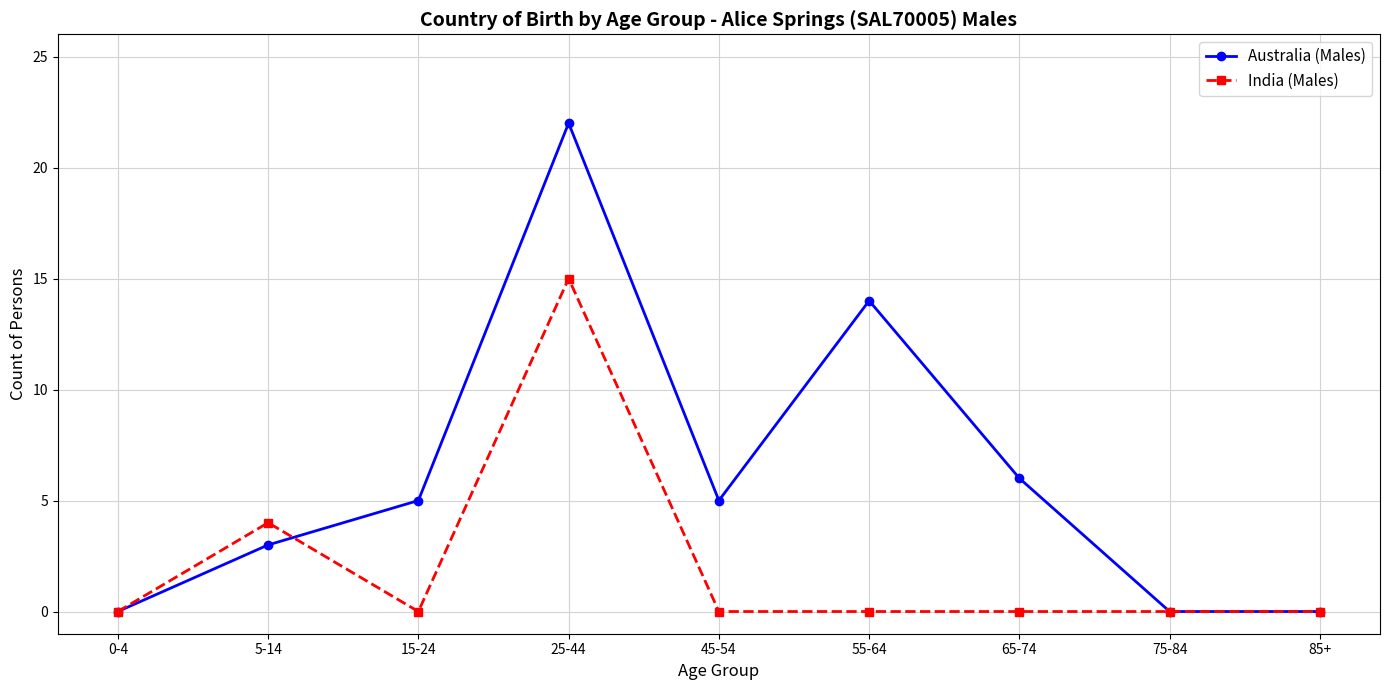

What are all the series names shown in the legend?

Australia (Males), India (Males)